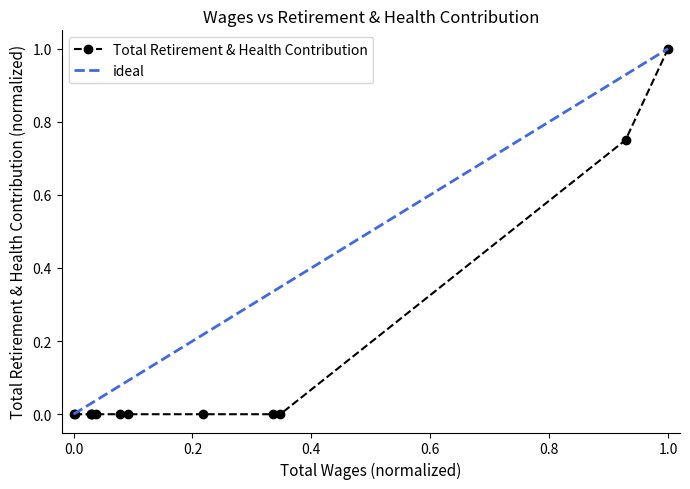

True or false: the data has more than 0 interior local peaks.

False